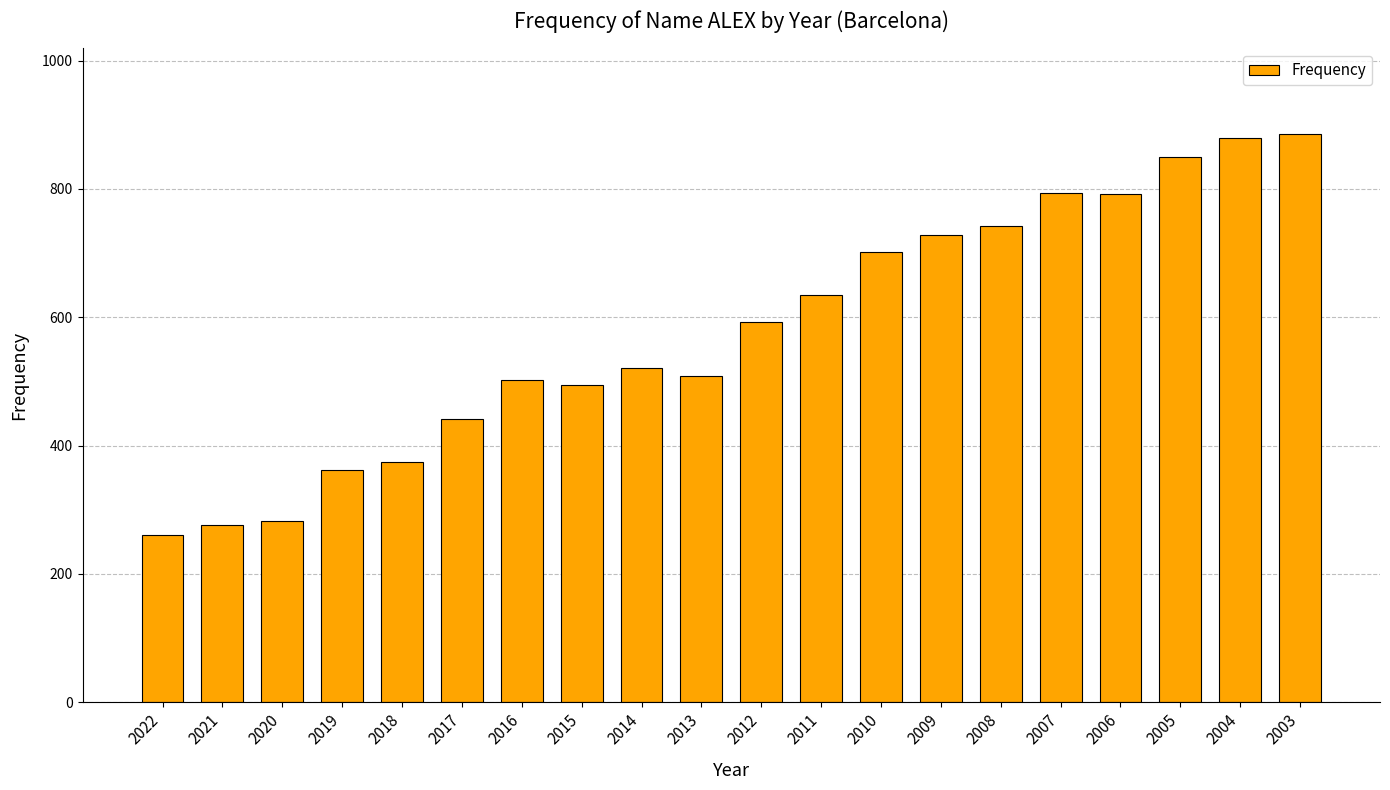

What is the smallest value displayed?

260